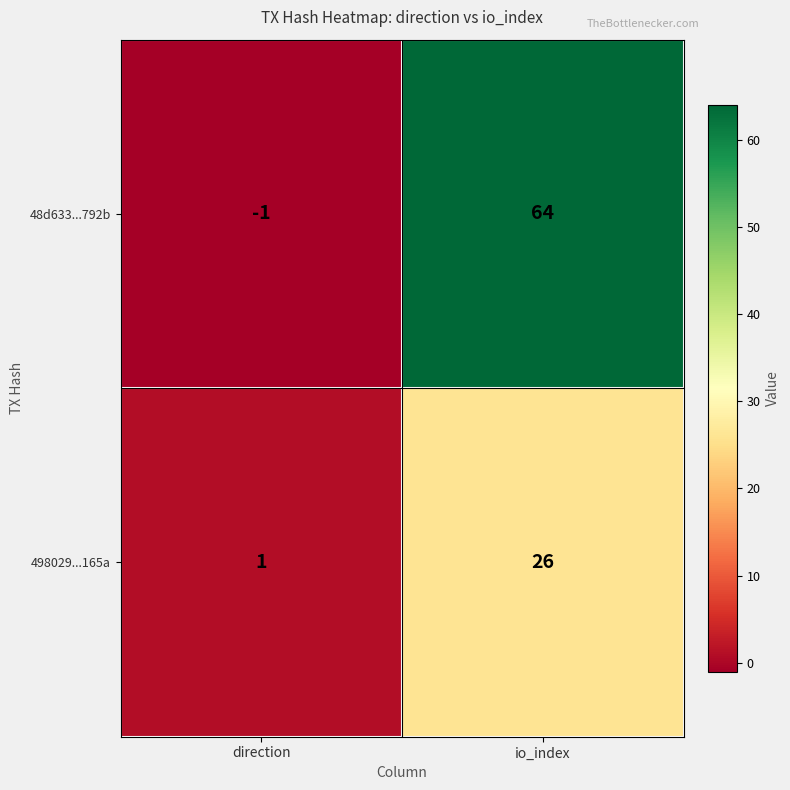

Which series changed the most between direction and io_index?

48d633...792b